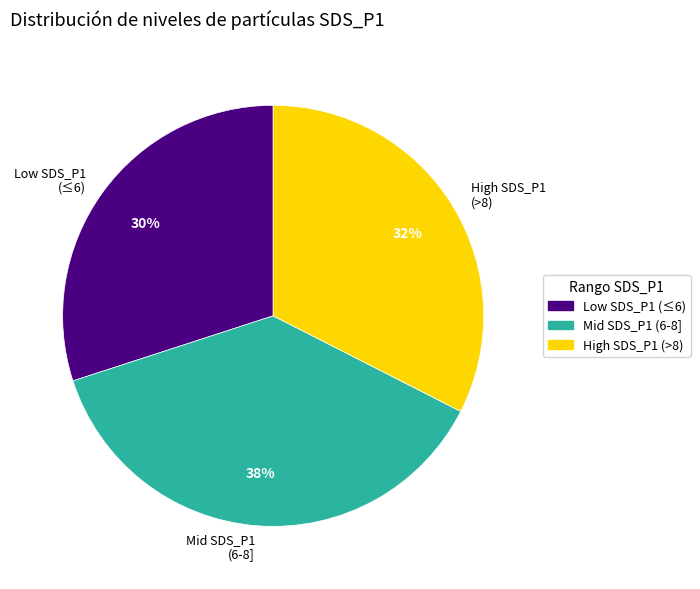

Rank the categories by value from lowest to highest.

Low SDS_P1 (≤6), High SDS_P1 (>8), Mid SDS_P1 (6-8]